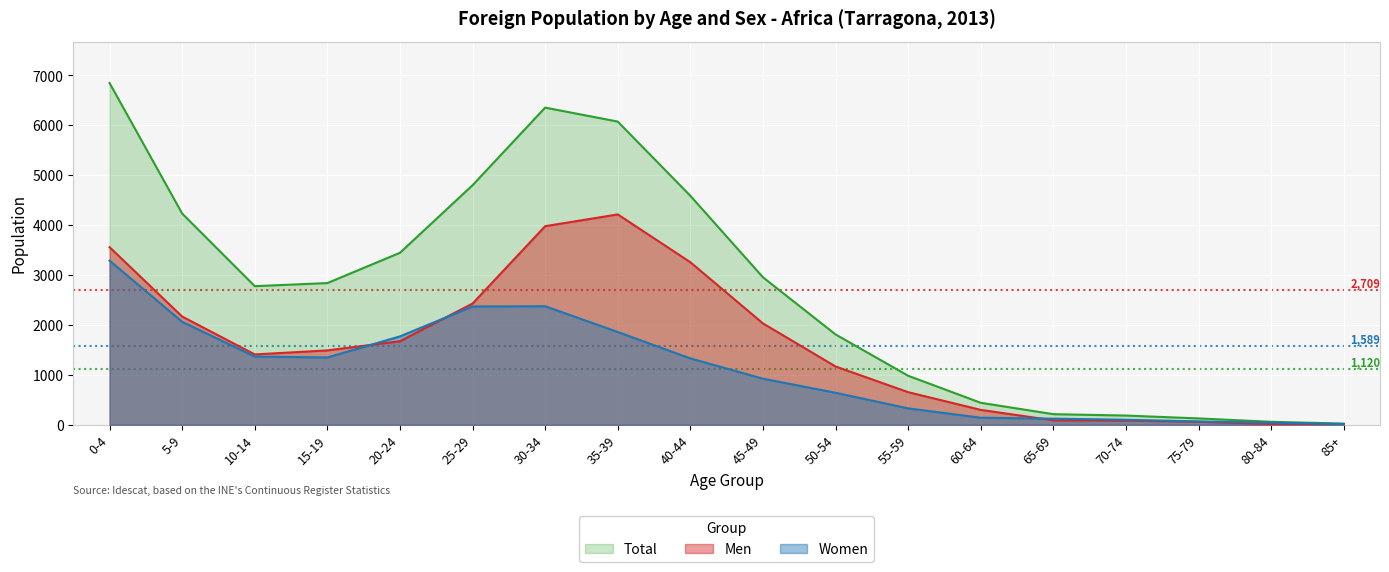

What is the difference between the maximum and minimum values in the Men series?

4207